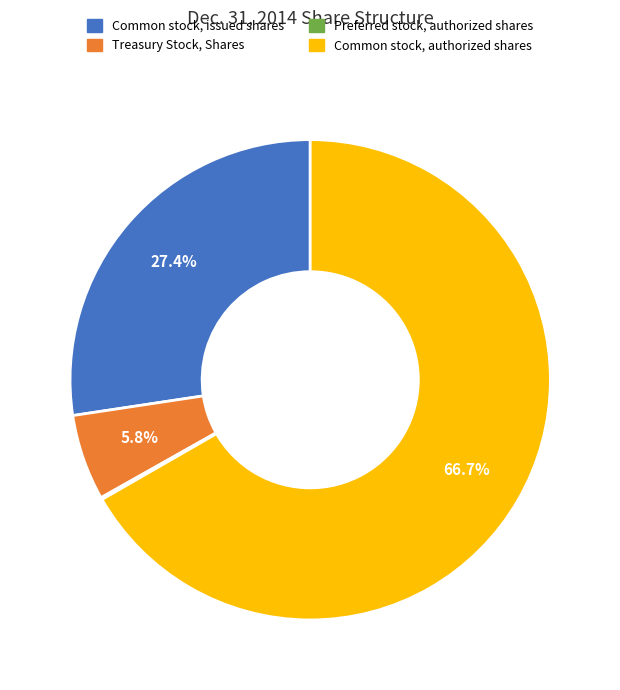

True or false: Common stock, issued shares accounts for 27% of the total.

True